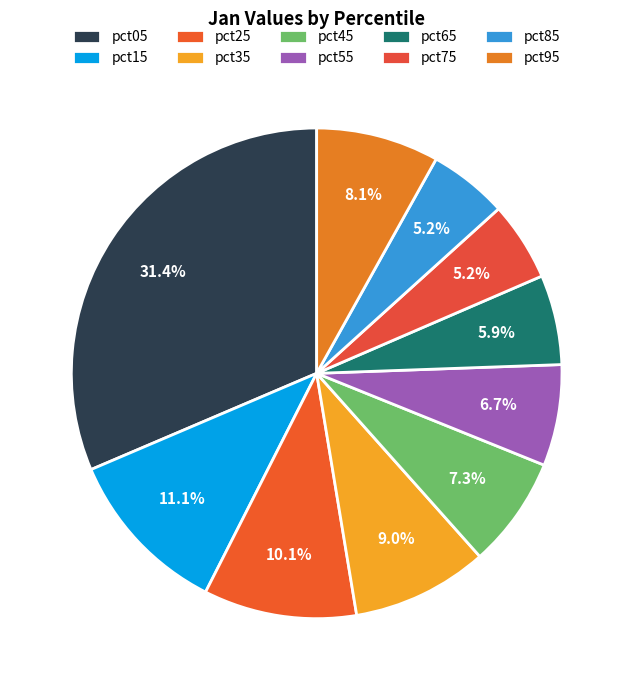

Does pct75 represent more than half of the total?

No